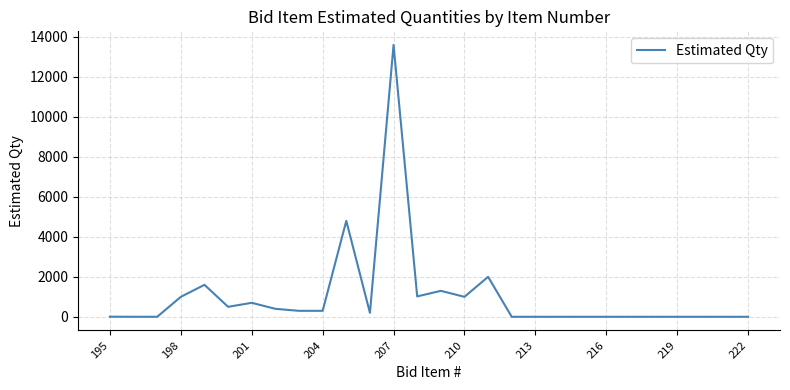

What is the difference between the maximum and minimum values?

13599